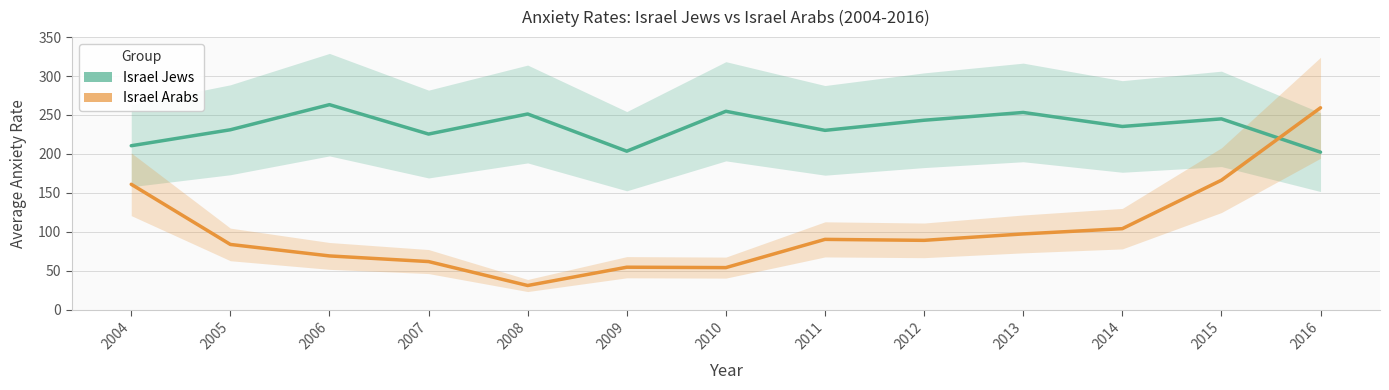

Is this an area chart (filled region under the line)?

No